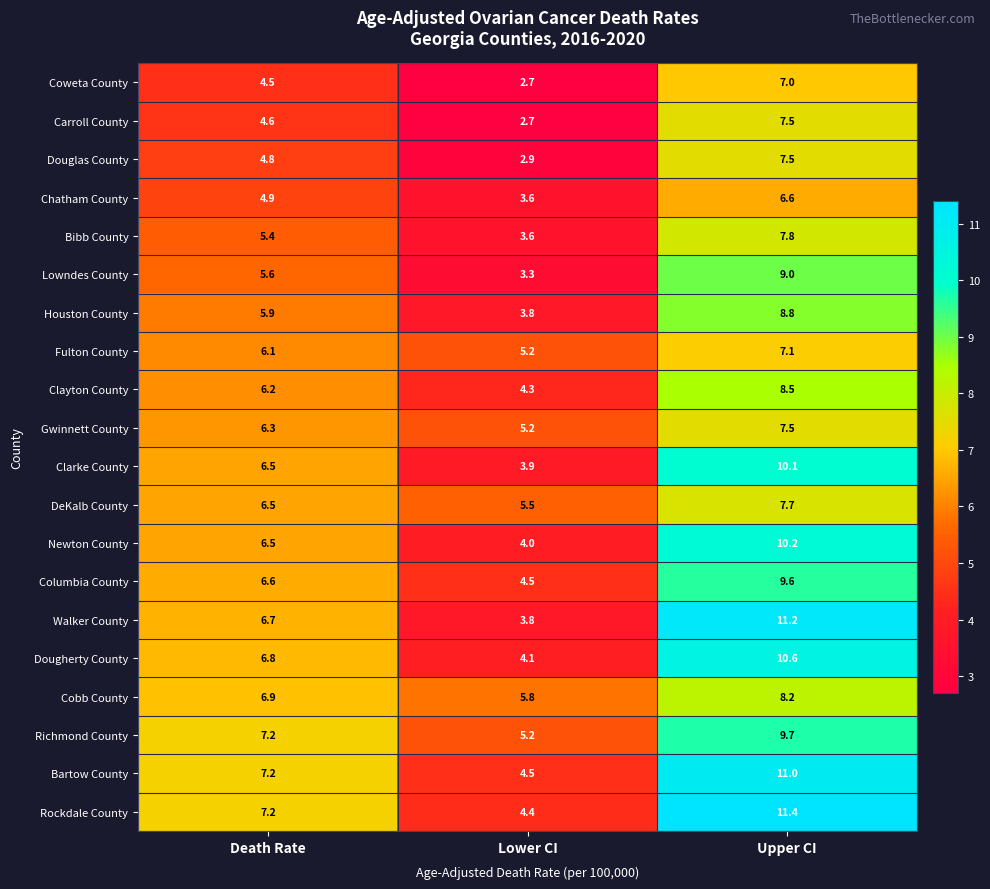

The value of Fulton County at Lower CI is 5.2. True or false?

True